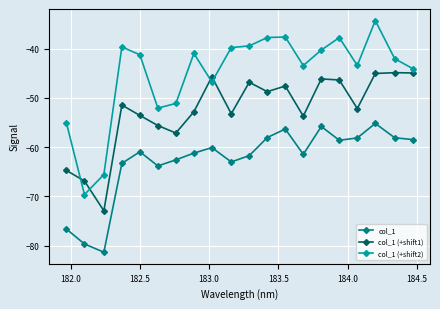

True or false: col_1 (+shift2) and col_1 cross at least once.

False